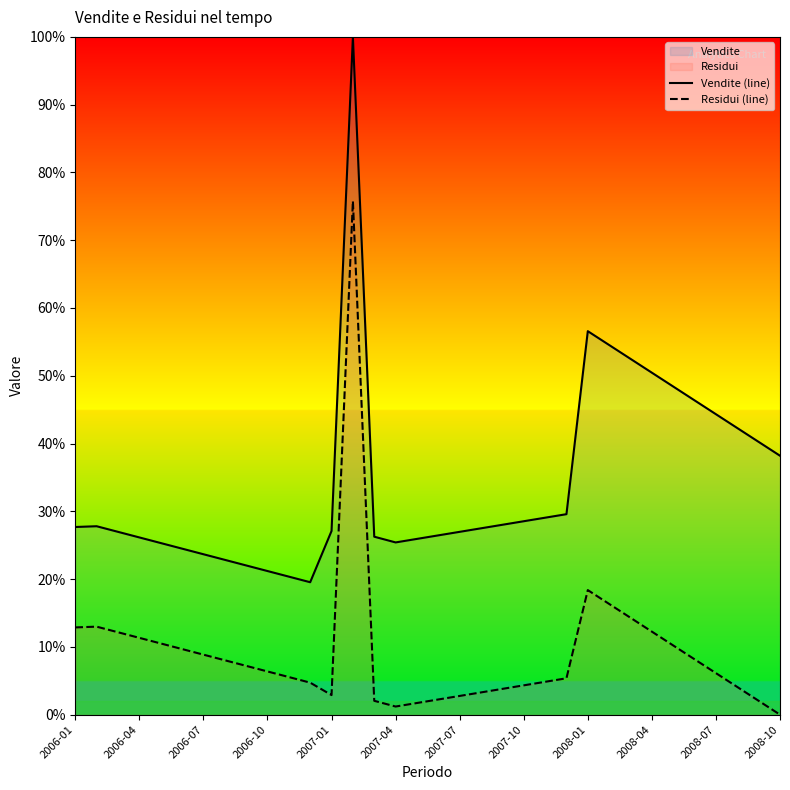

What is the difference between the maximum and minimum values in the Vendite (line) series?

80.5